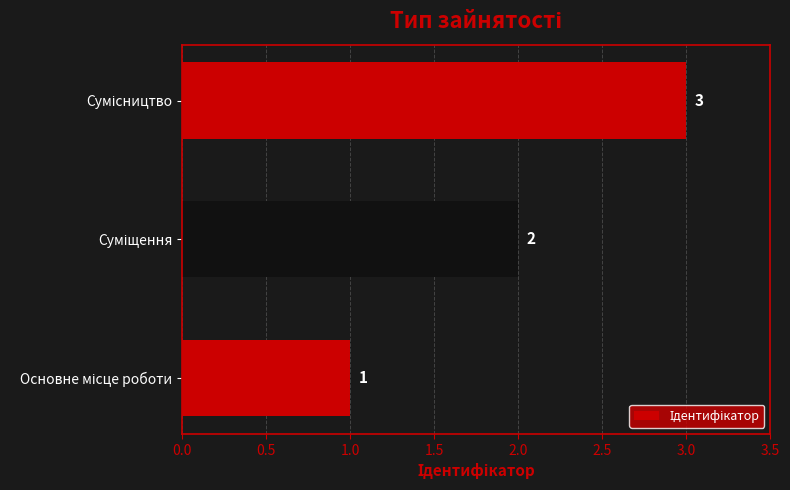

What is the difference between the maximum and minimum values?

2